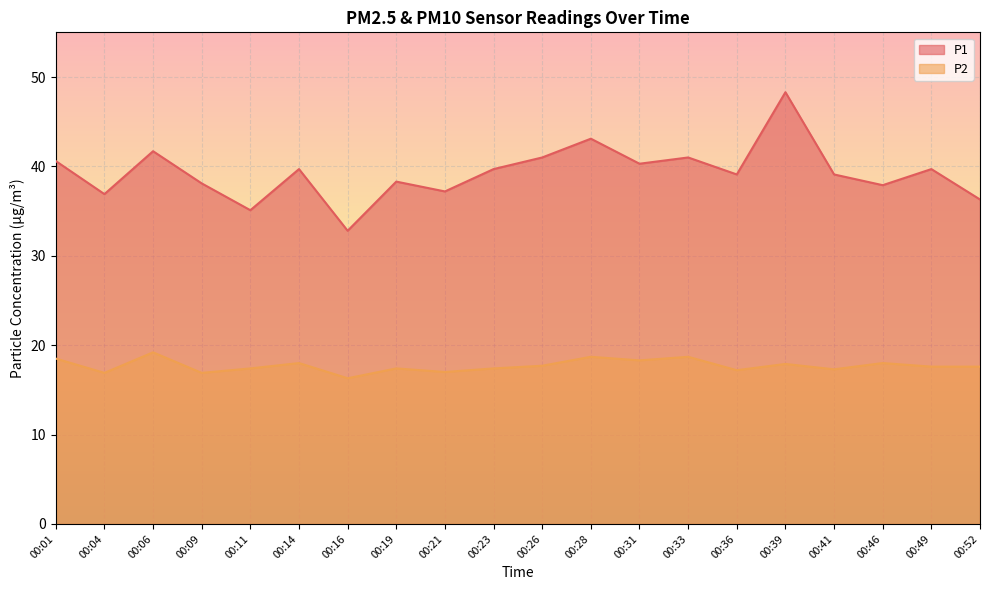

The P1 series shows 20.9 at 00:31. True or false?

False